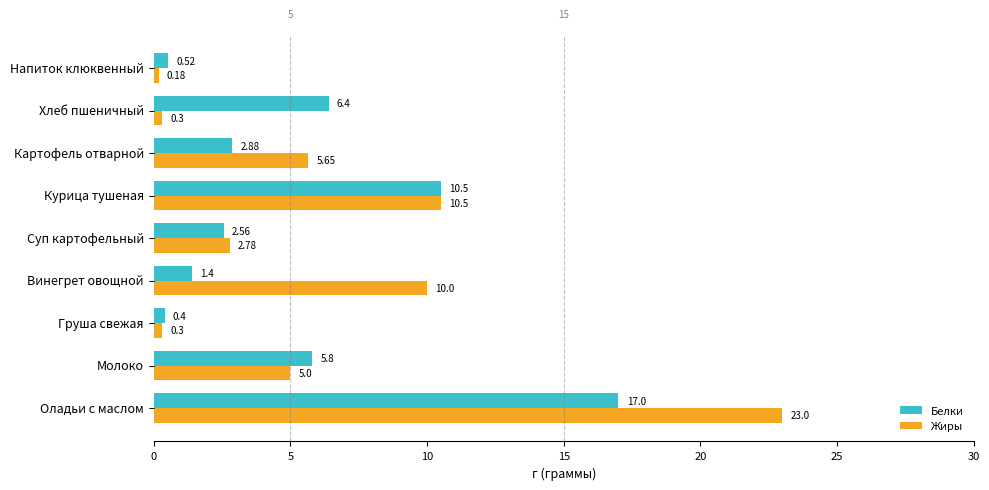

Where is Белки nearest to the value 8?

Хлеб пшеничный